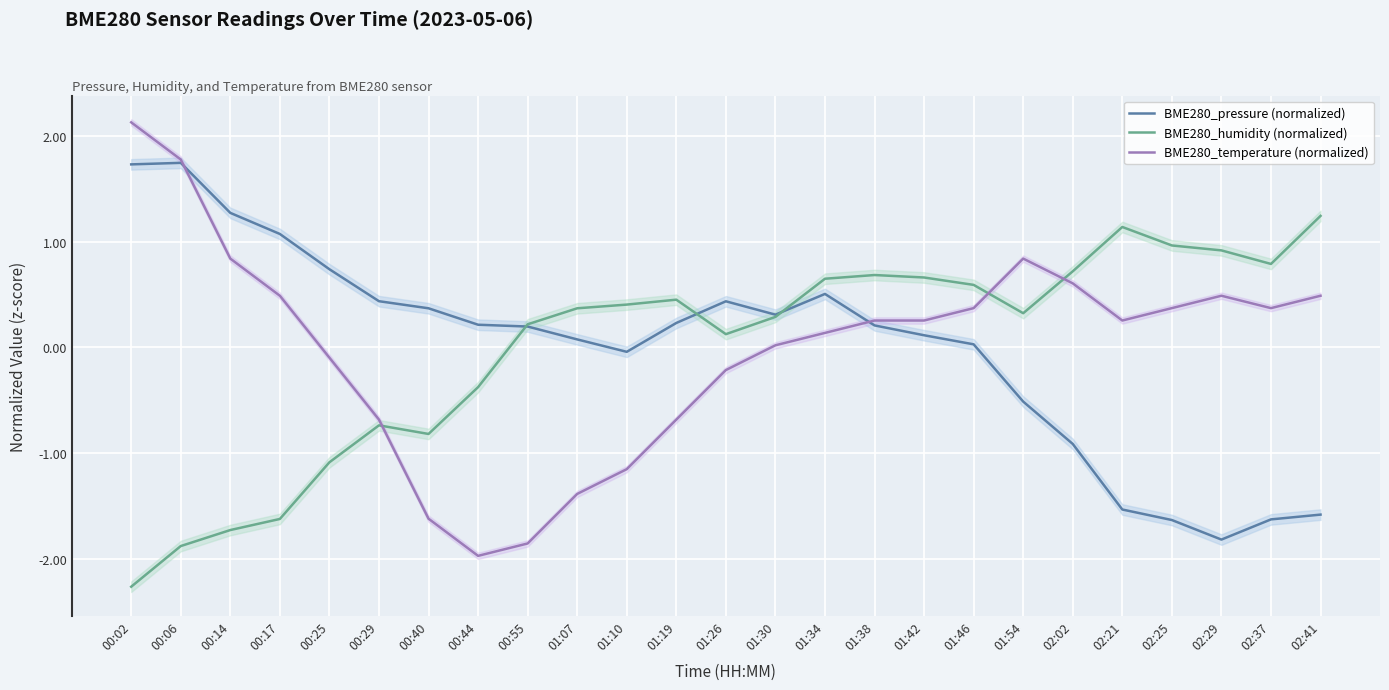

List the series in order of their peak value, highest first.

BME280_temperature (normalized), BME280_pressure (normalized), BME280_humidity (normalized)